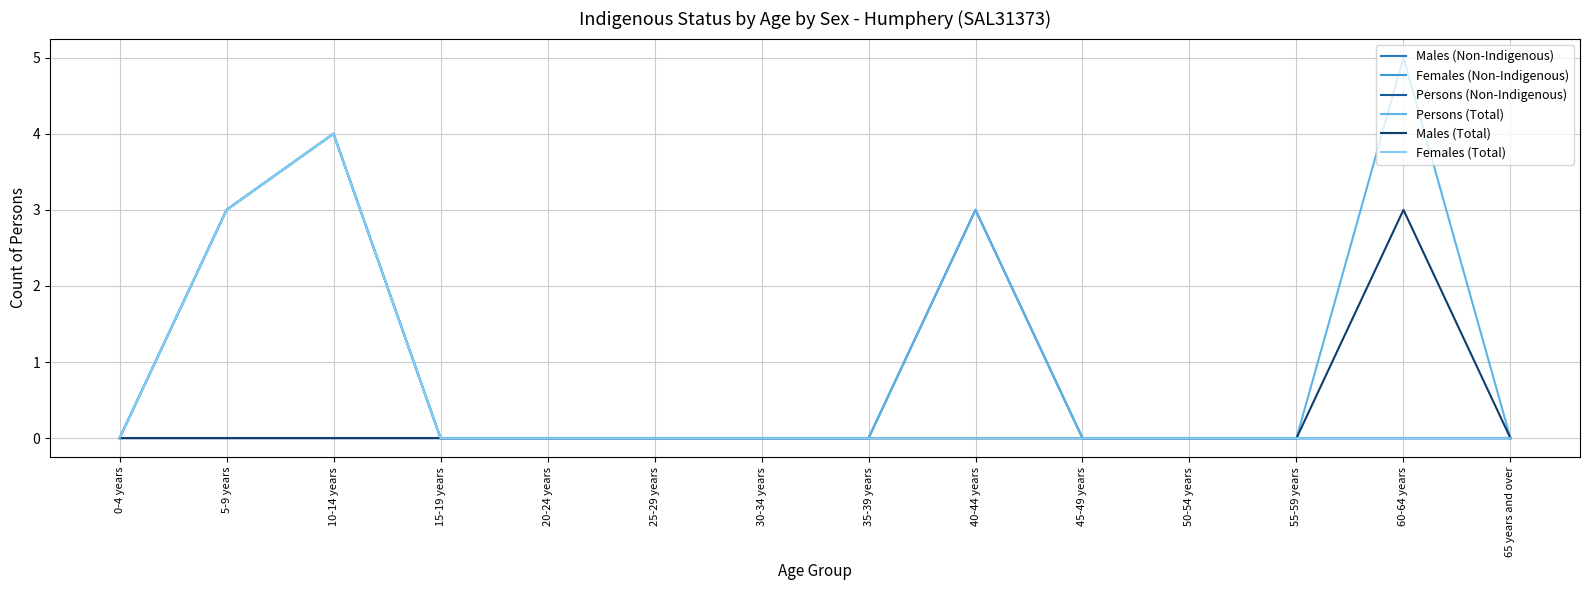

Does the chart display data point markers on the line(s)?

No